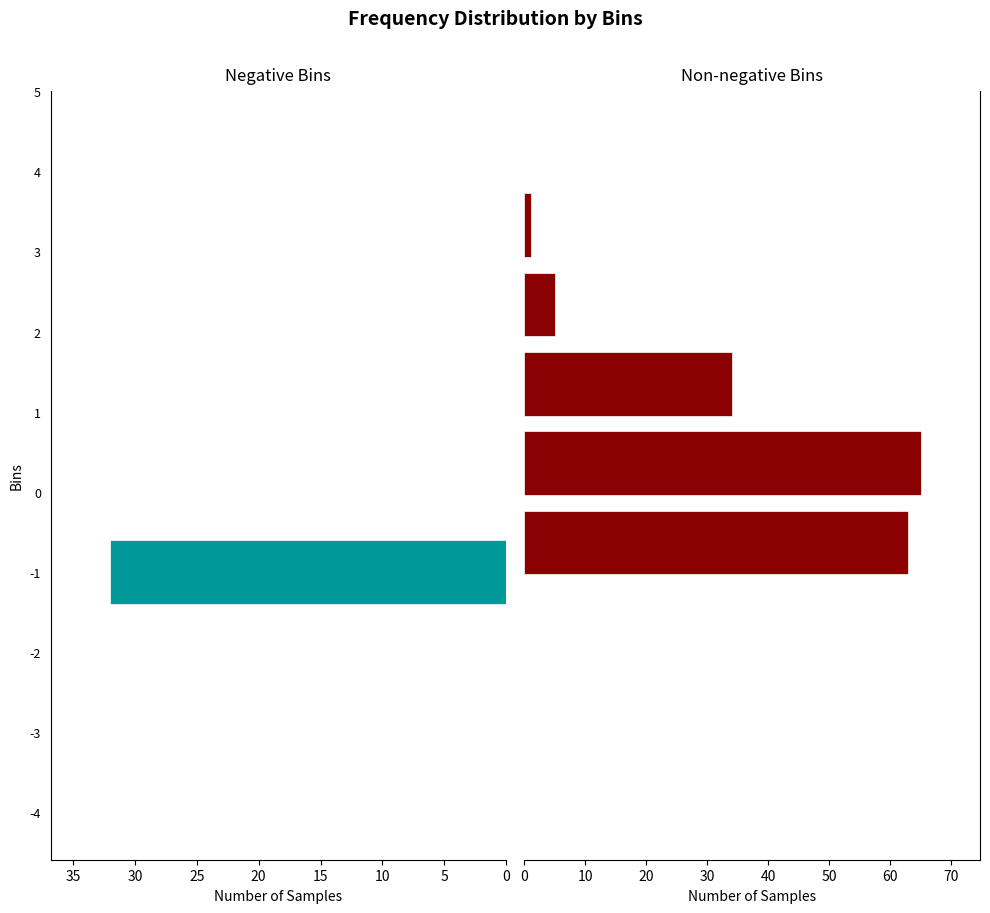

Reading left to right, what are all the values shown in this chart?

Bins: -4	-3	-2	-1	0	1	2	3	4	5
Frequency: 0	0	0	32	63	65	34	5	1	0